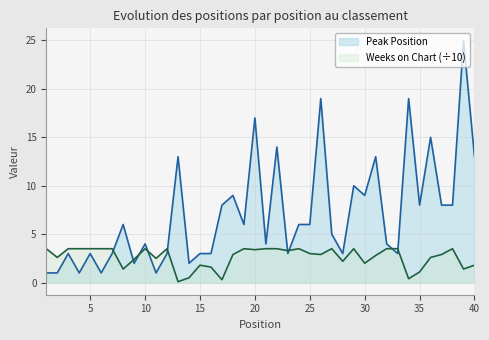

Which category has the highest value across all series?

39